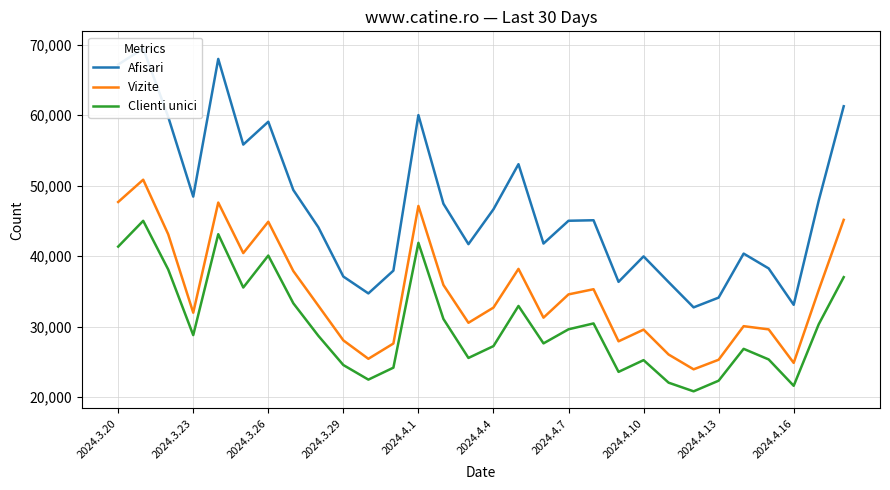

What is the maximum value for Vizite?

50835